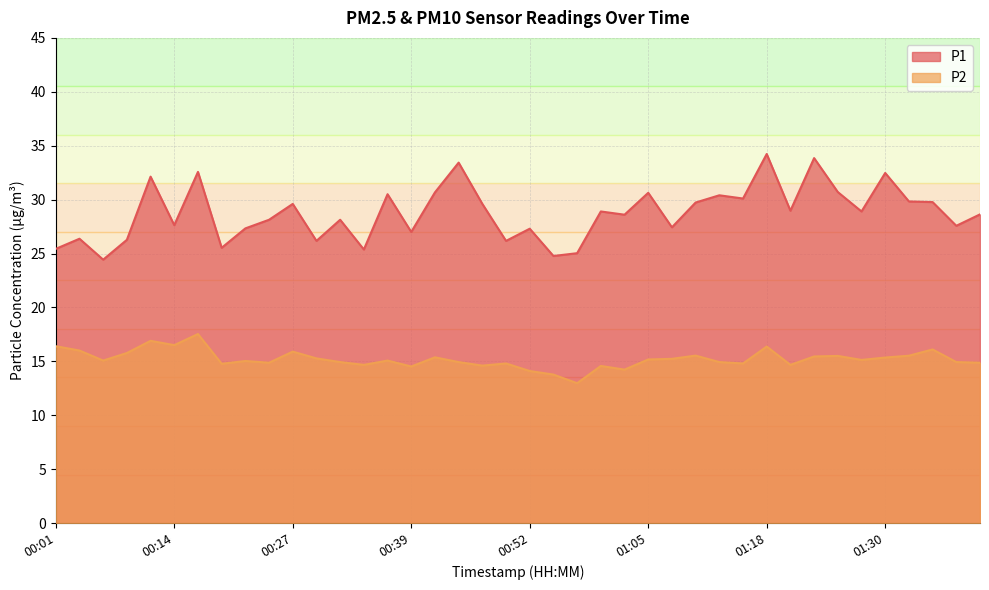

At which category does P1 reach its first local peak?

00:04